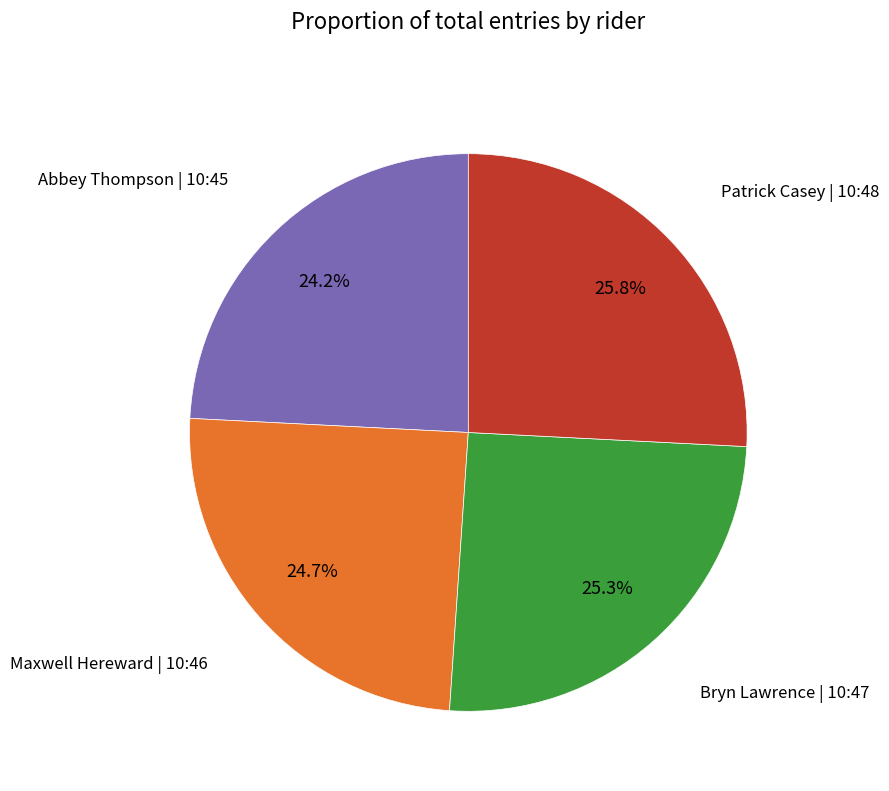

Is there a majority slice in this chart?

No